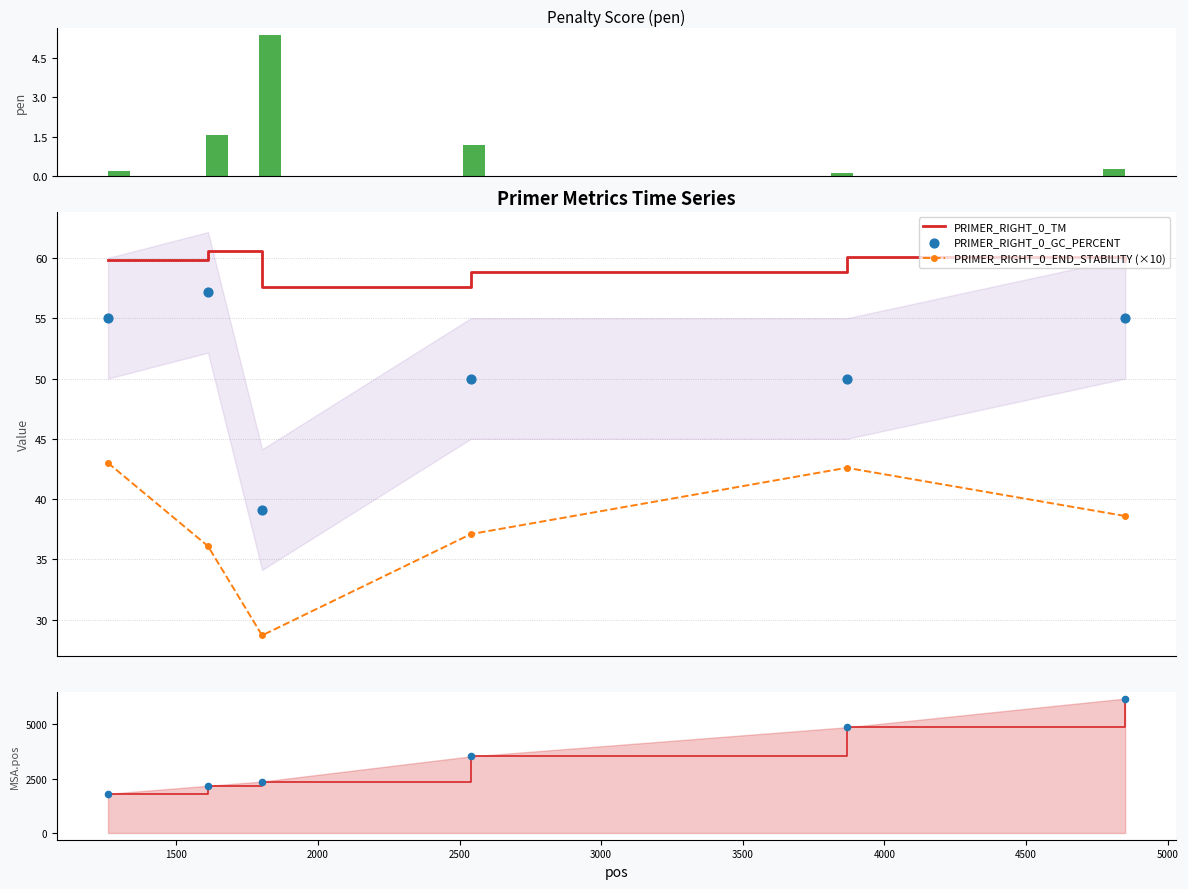

True or false: PRIMER_RIGHT_0_TM and PRIMER_RIGHT_0_END_STABILITY (×10) cross at least once.

False